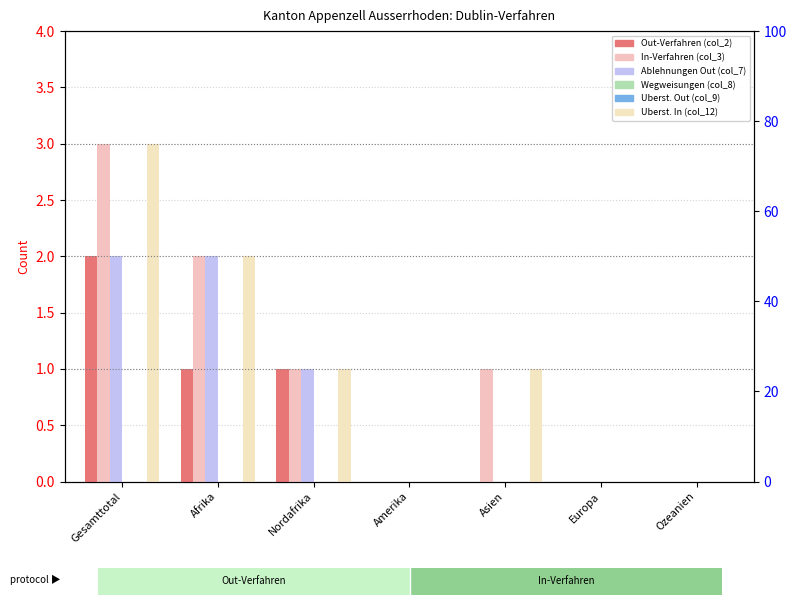

What position from the right is Gesamttotal?

7